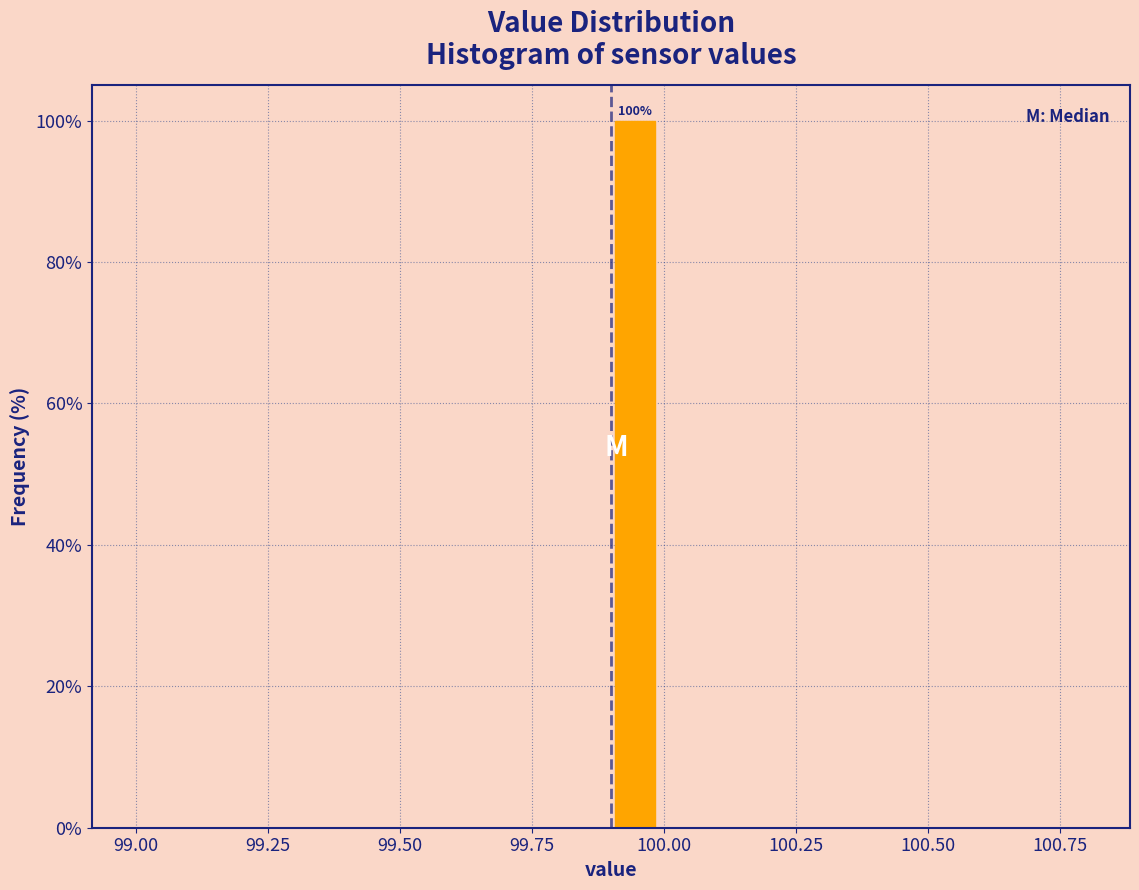

Around what value on the x-axis is the tallest bar? Give the approximate position of its centre, as read against the axis.

99.95